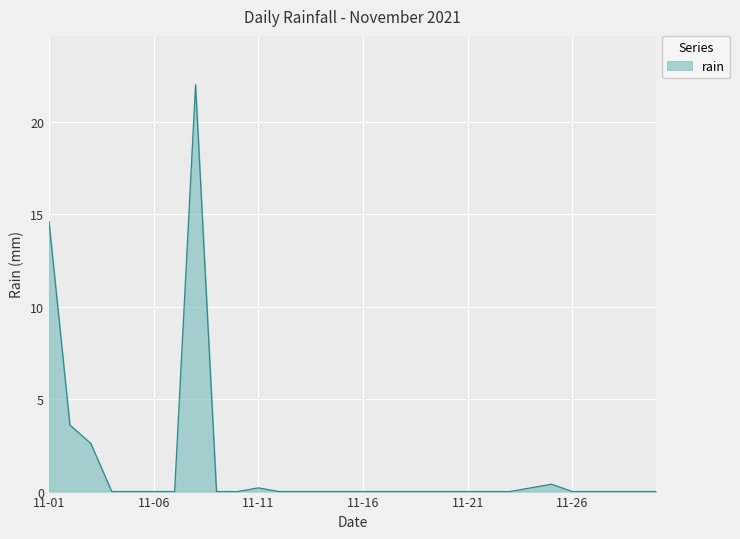

What is the greatest value displayed?

22.0